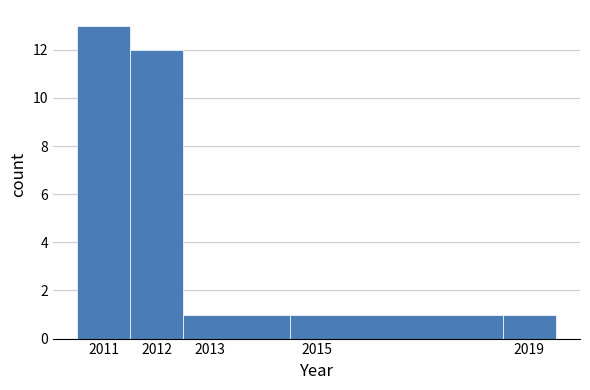

What is the height of the bar covering 2012.5 to 2014.5 on the x-axis? The values are not printed on the chart, so give them approximately, as read against the axis.

1